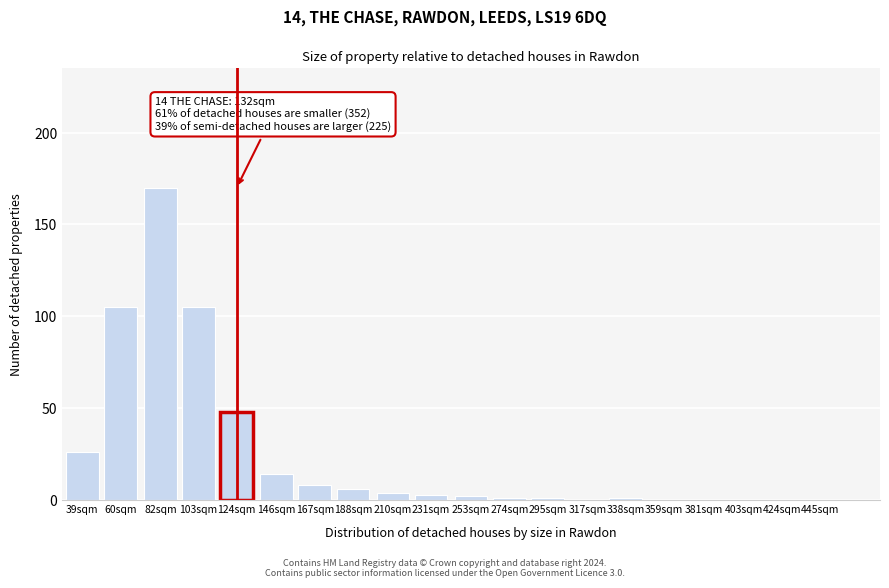

Reading right to left, transcribe all the data shown in this chart.

445sqm=0	424sqm=0	403sqm=0	381sqm=0	359sqm=0	338sqm=1	317sqm=0	295sqm=1	274sqm=1	253sqm=2	231sqm=3	210sqm=4	188sqm=6	167sqm=8	146sqm=14	124sqm=48	103sqm=105	82sqm=170	60sqm=105	39sqm=26